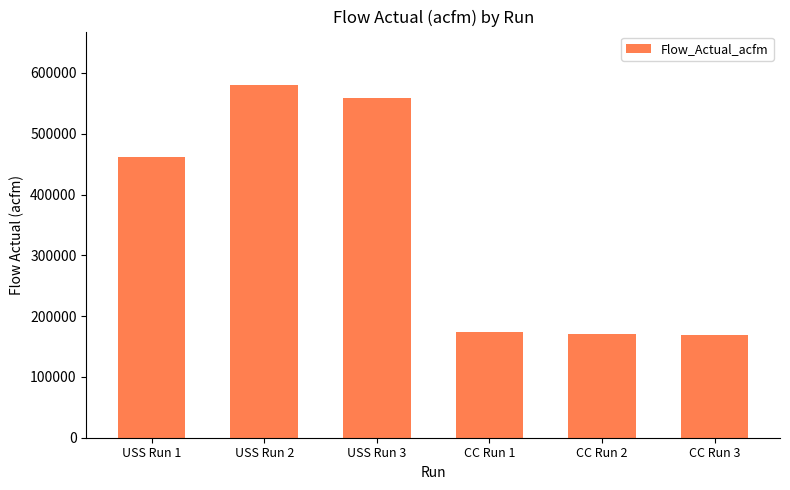

The chart shows a value of 938232 at USS Run 3. True or false?

False